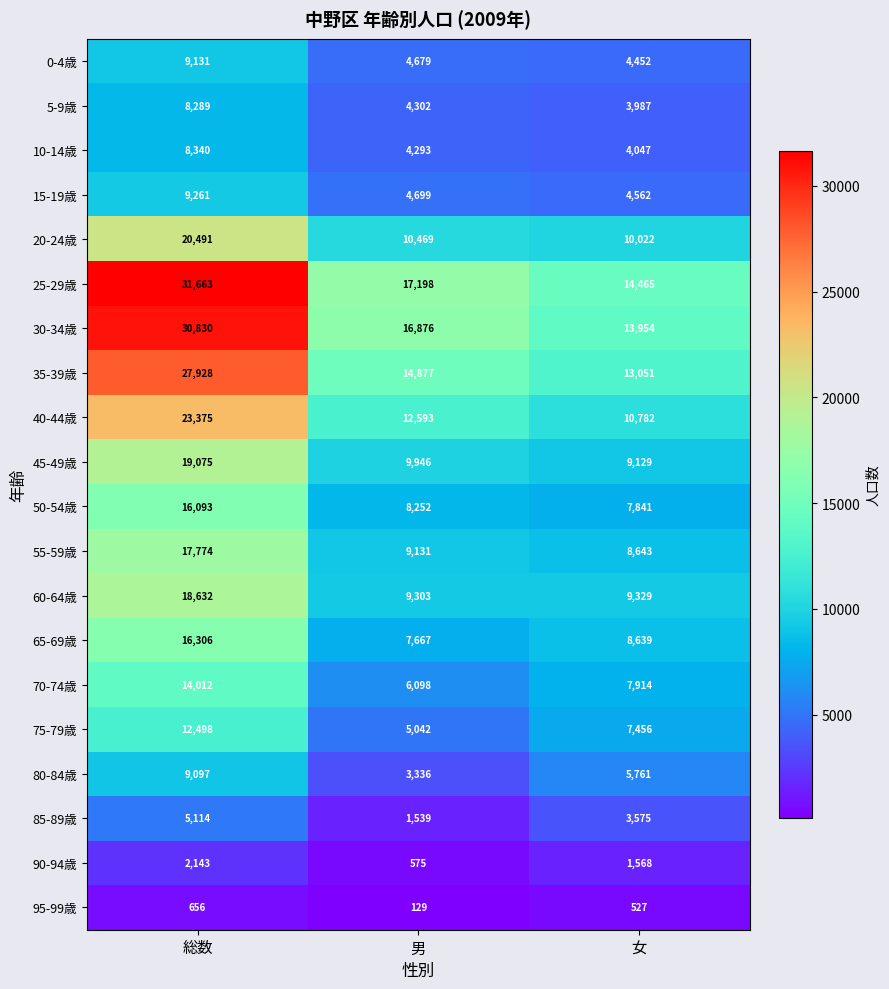

What is the total value across all series at 女?

149704